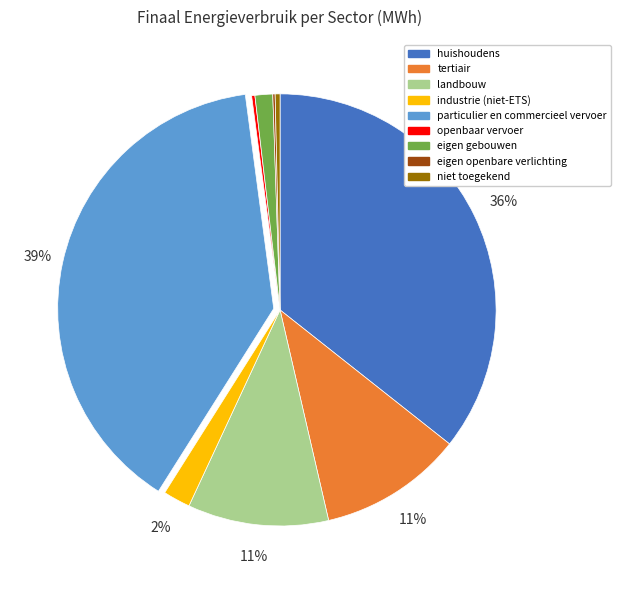

What percentage is the tertiair slice, to the nearest percent?

11%